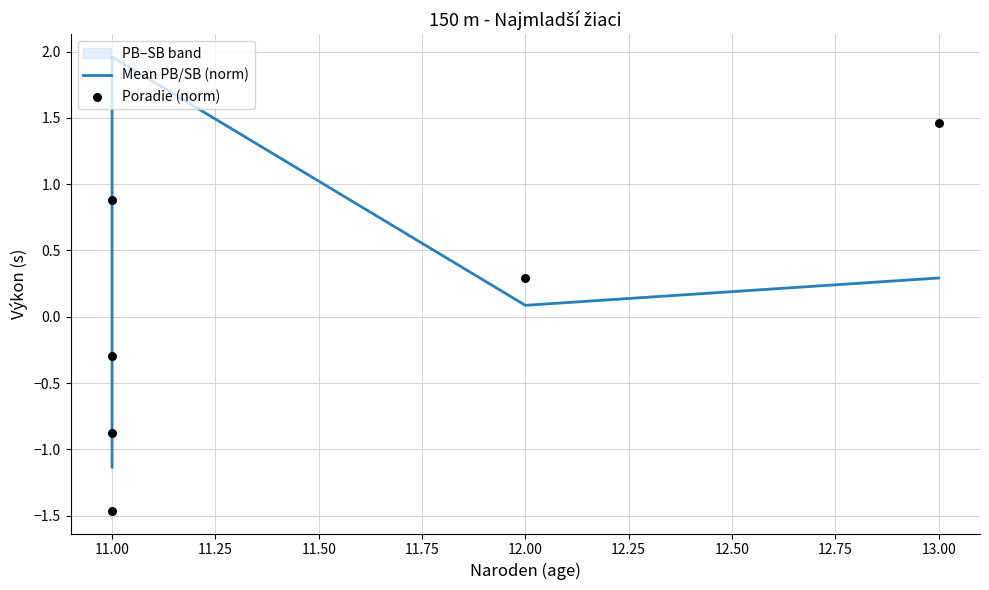

Which series has the widest spread of Y values?

Mean PB/SB (norm)